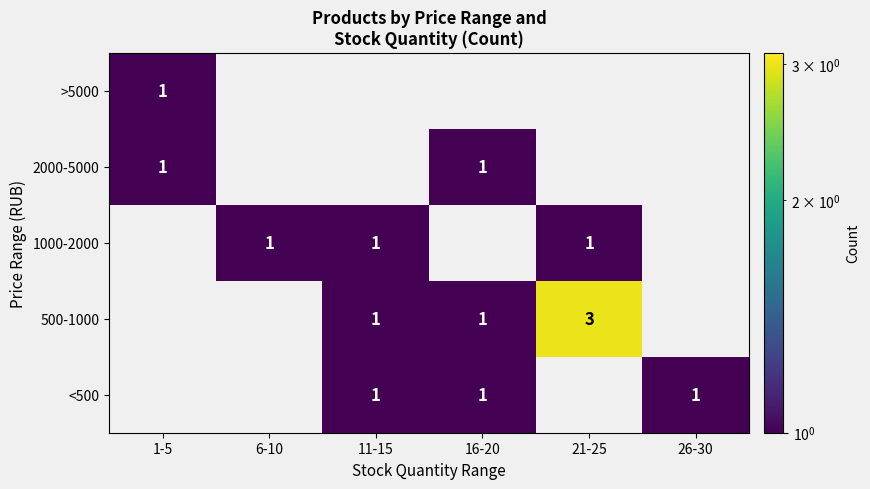

Is it true that 1000-2000 equals 1 at 11-15?

True